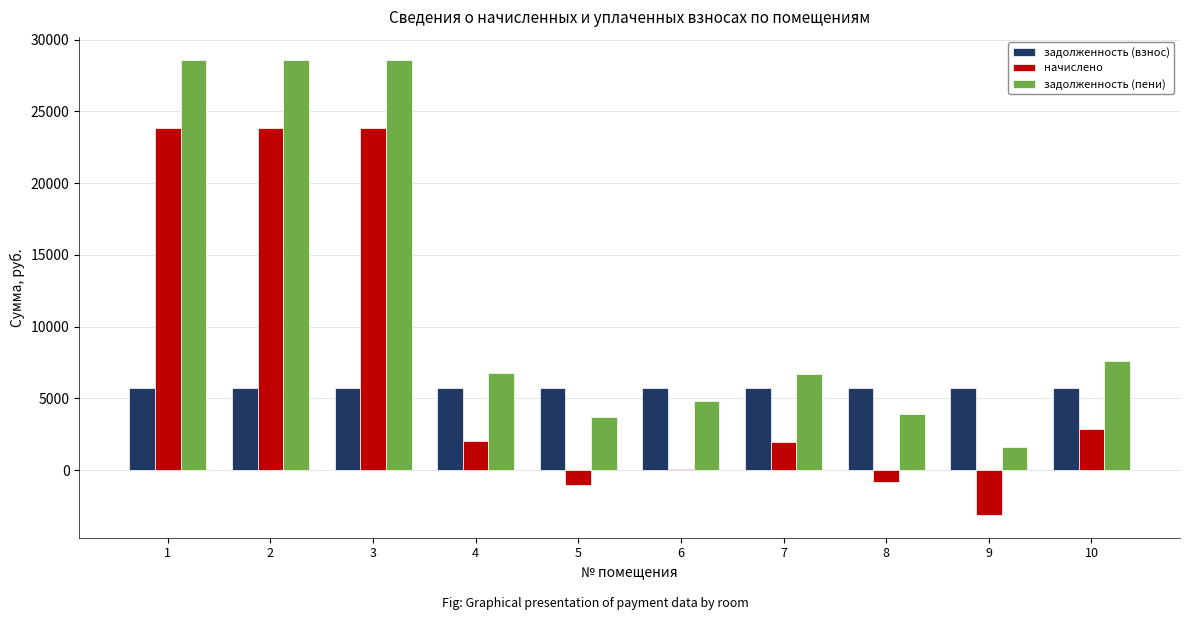

Which series has the largest total across all categories?

задолженность (пени)